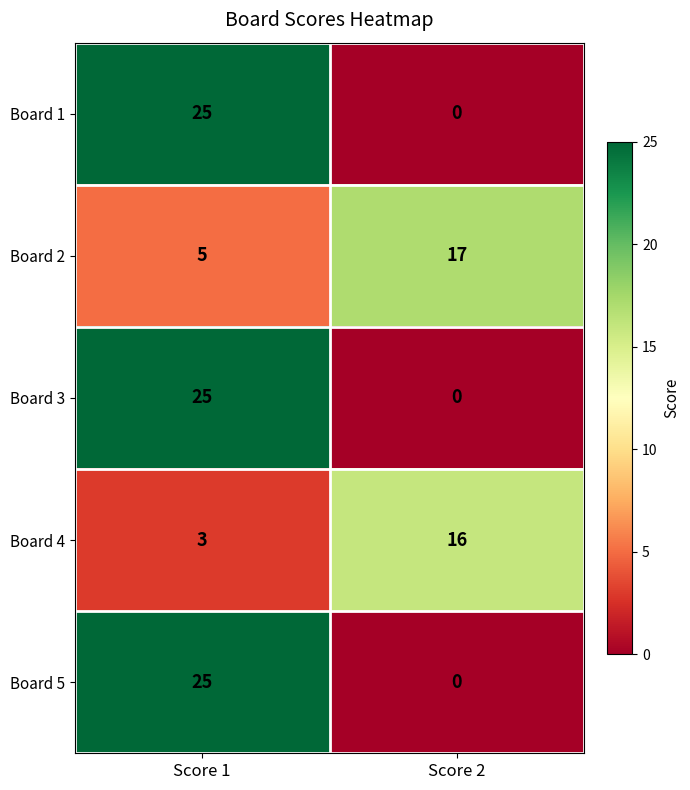

What is the sum of the Board 3 values at Score 2 and Score 1?

25